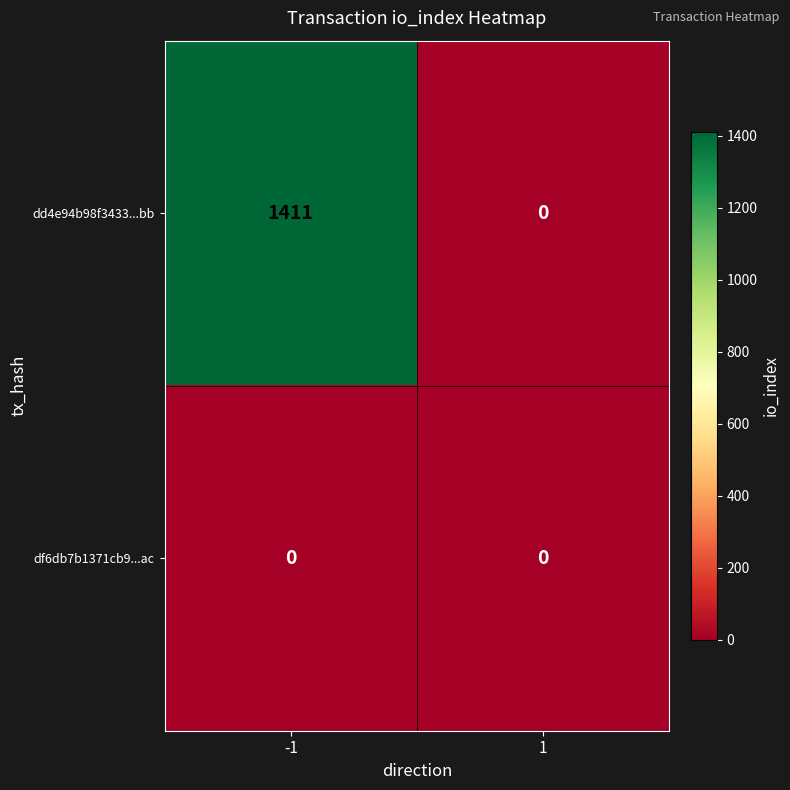

Reading left to right, what are all the values shown in this chart?

dd4e94b98f3433...bb: 1411	0
df6db7b1371cb9...ac: 0	0